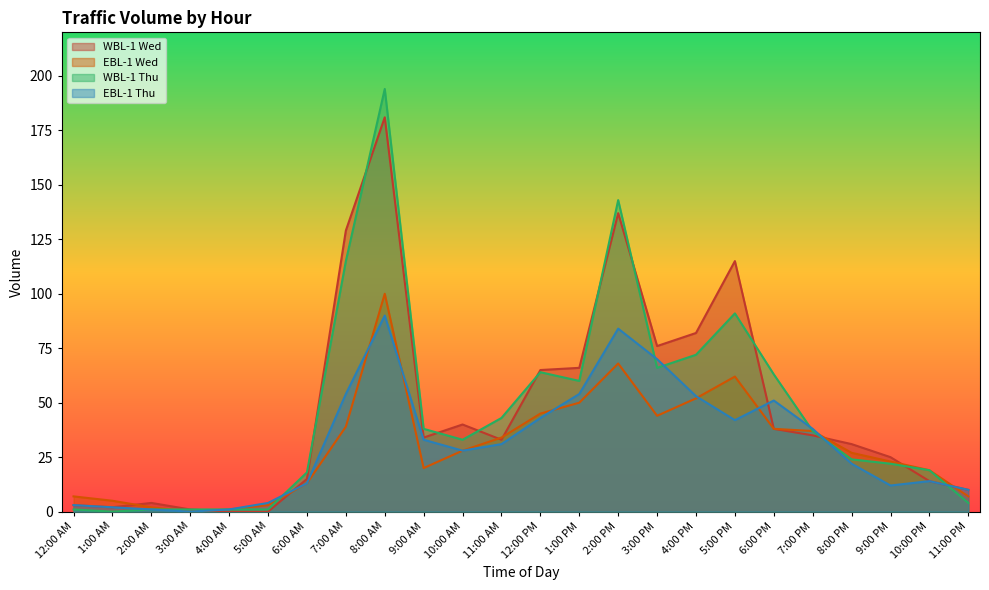

List the series in order of their peak value, highest first.

WBL-1 Thu, WBL-1 Wed, EBL-1 Wed, EBL-1 Thu